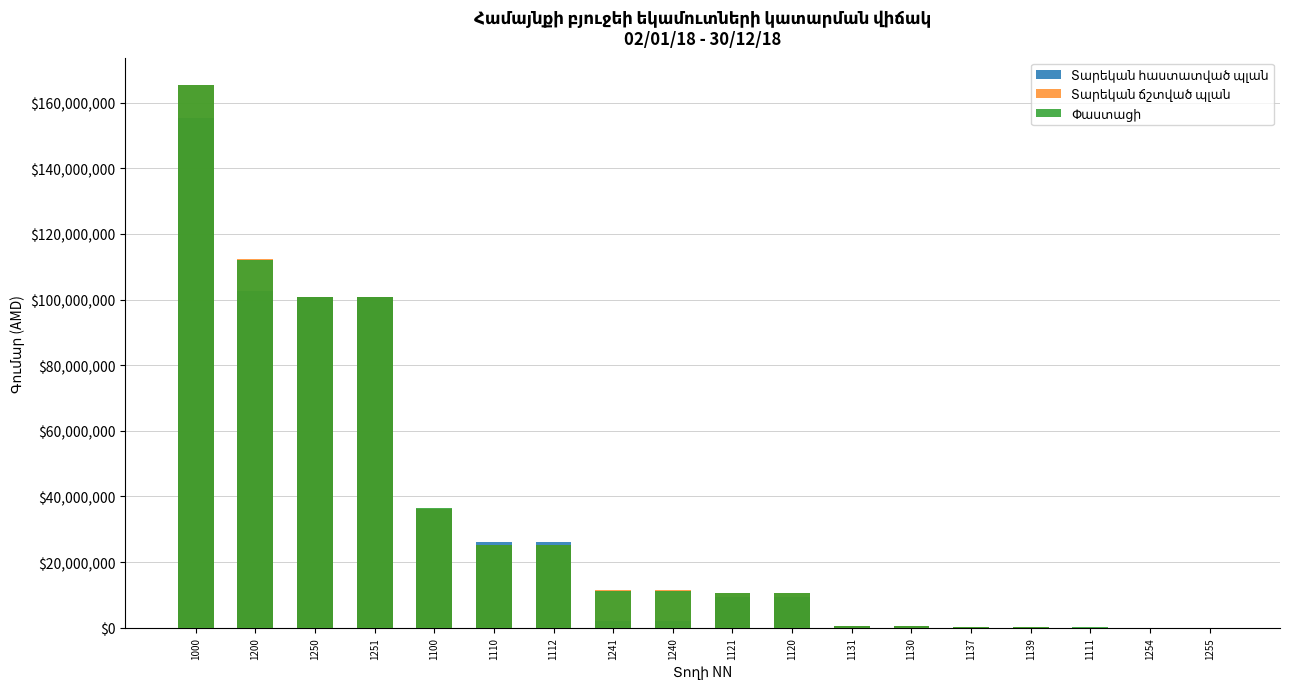

Rank the series by their maximum value, from highest to lowest.

Փաստացի, Տարեկան ճշտված պլան, Տարեկան հաստատված պլան